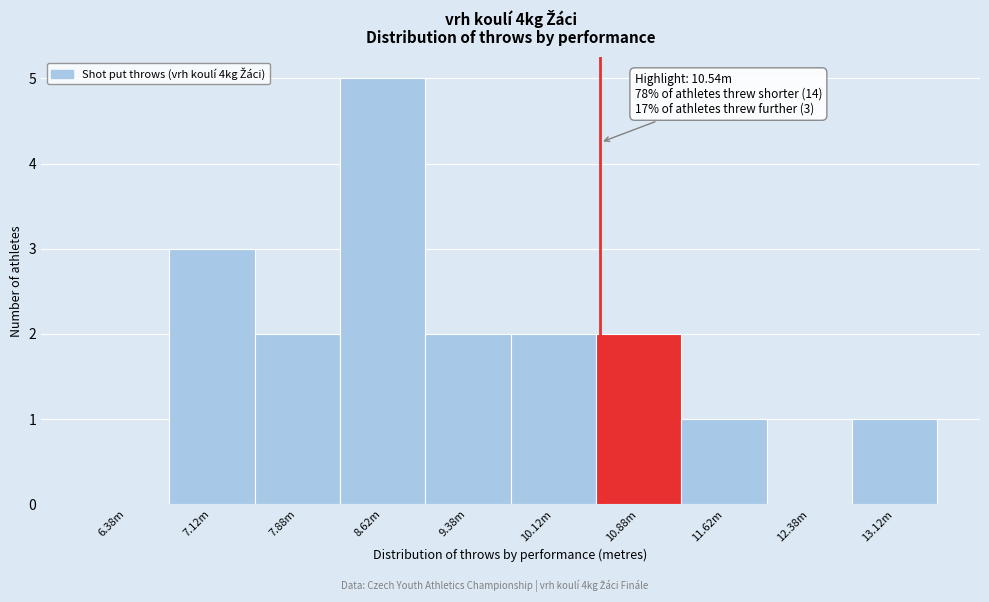

Reading left to right, list all the values displayed in this chart.

6.38m=0	7.12m=3	7.88m=2	8.62m=5	9.38m=2	10.12m=2	10.88m=2	11.62m=1	12.38m=0	13.12m=1